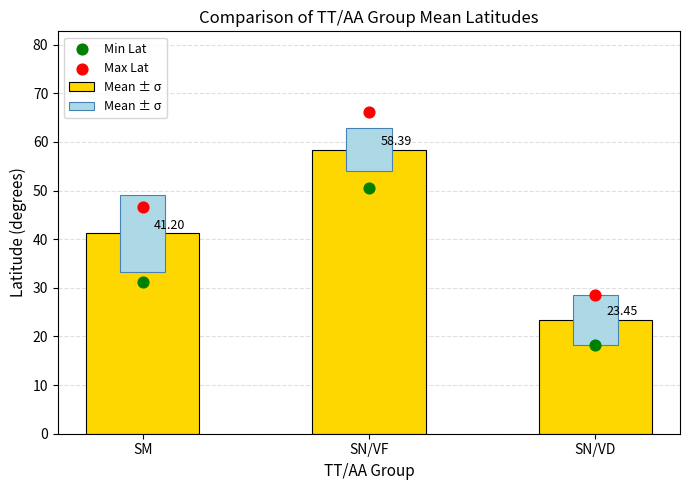

Which series reaches the maximum Y coordinate?

Max Lat